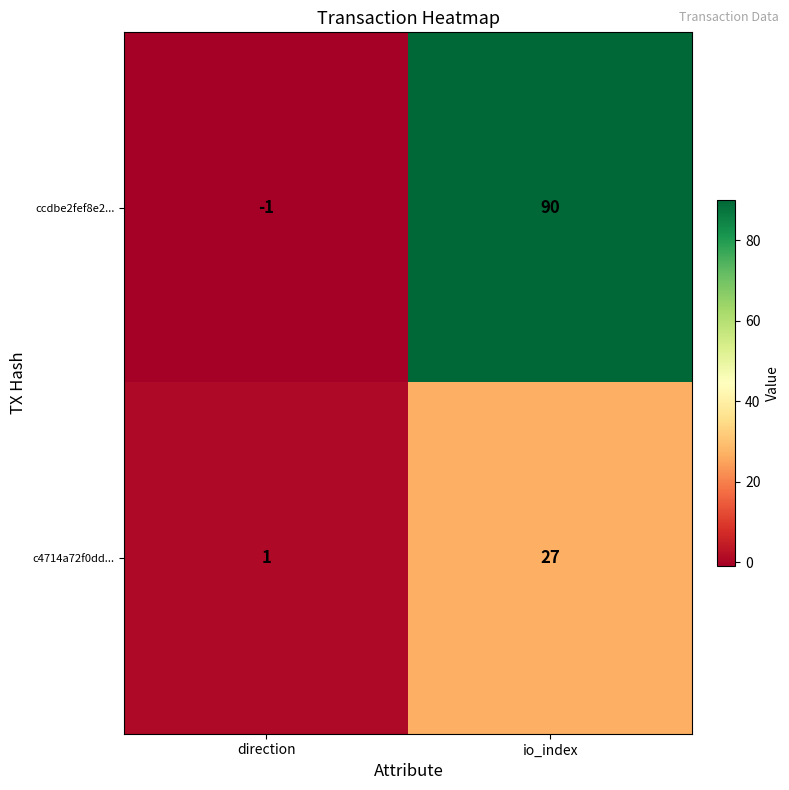

How many positive values does the ccdbe2fef8e2... series have?

1